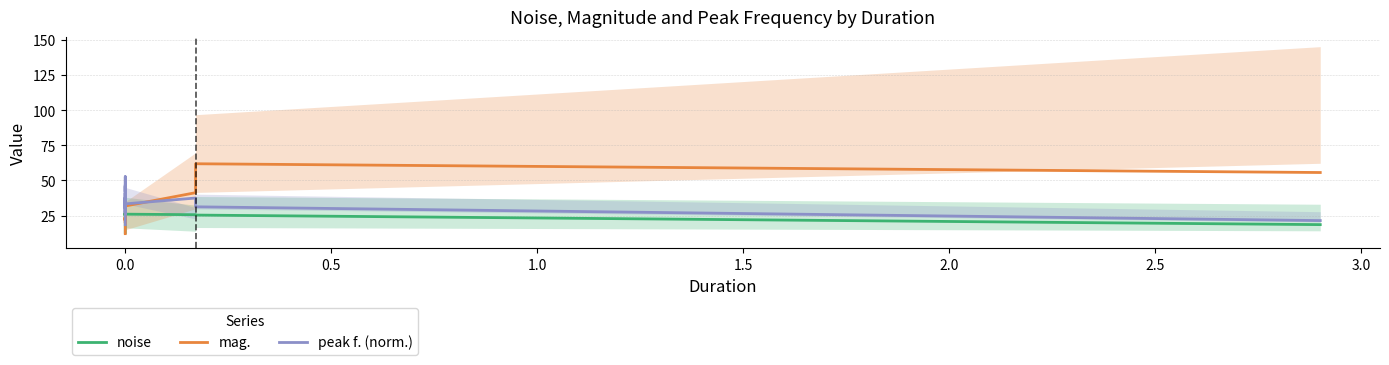

True or false: peak f. (norm.) and noise intersect in this chart.

False